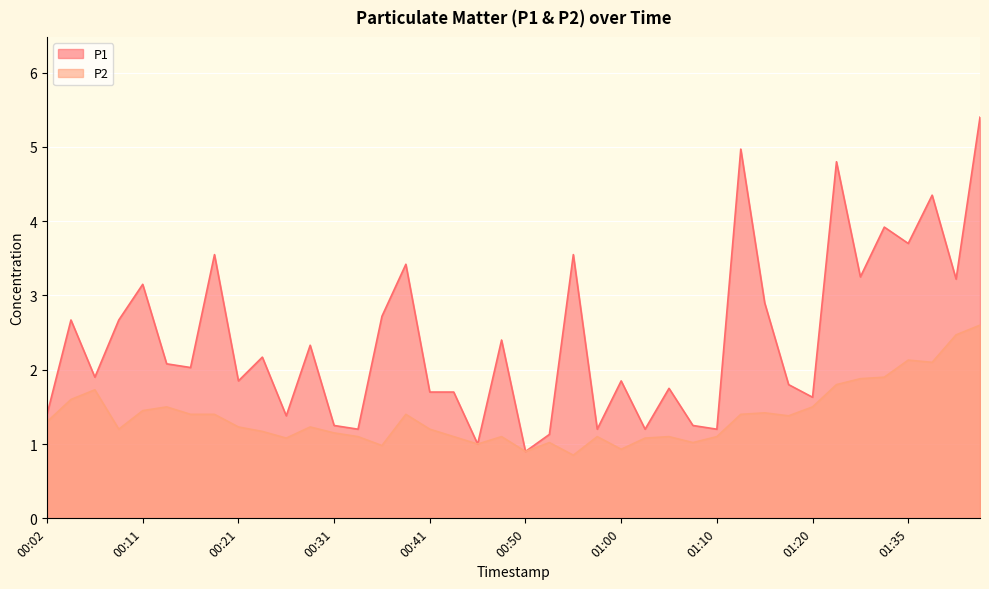

At which label is P1 closest to 3?

01:15